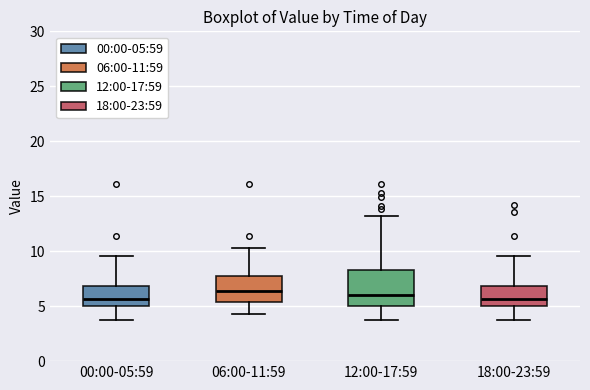

Which box is the tallest, from its lower edge to its upper edge?

12:00-17:59